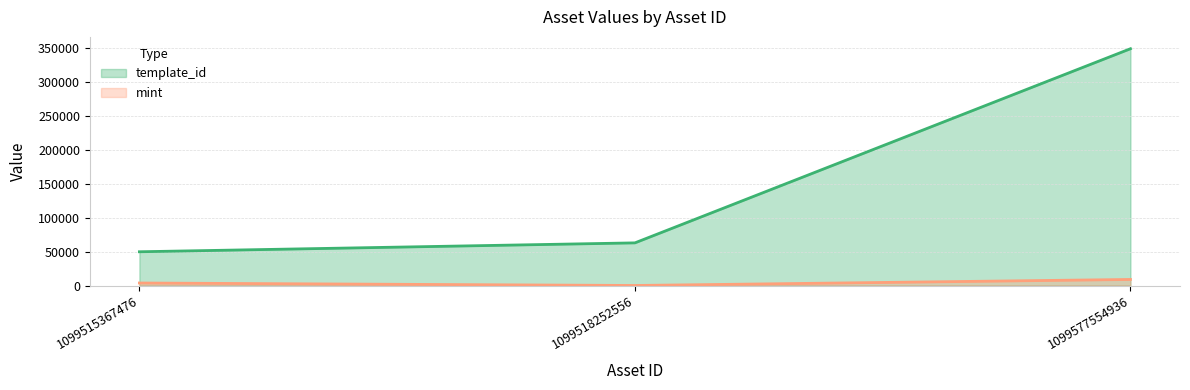

How many lines are shown in the chart?

2